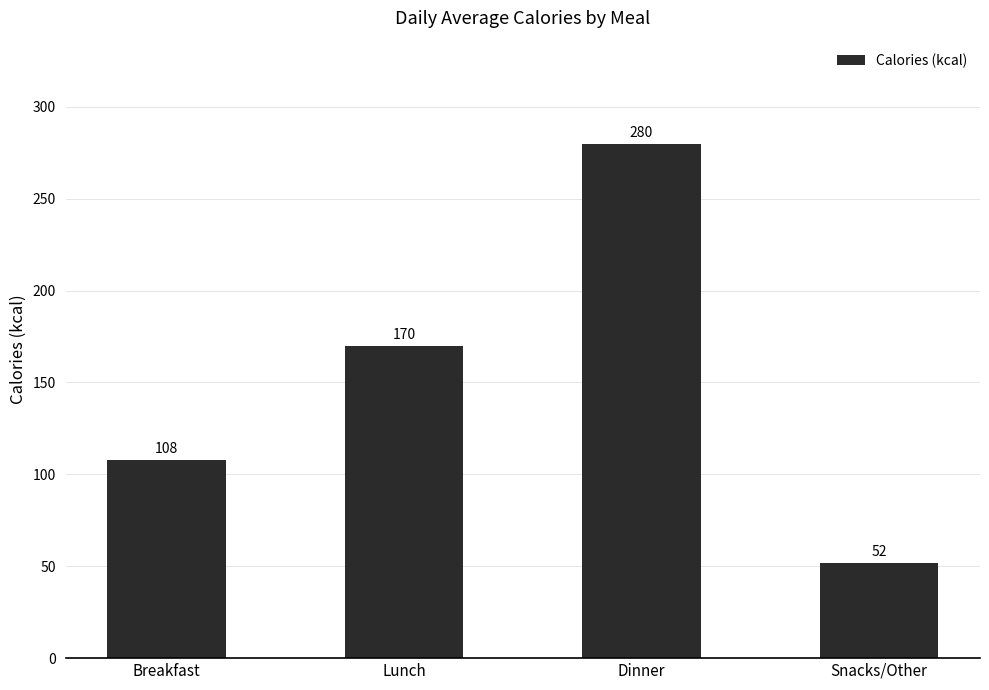

What value does the data have at Breakfast?

108